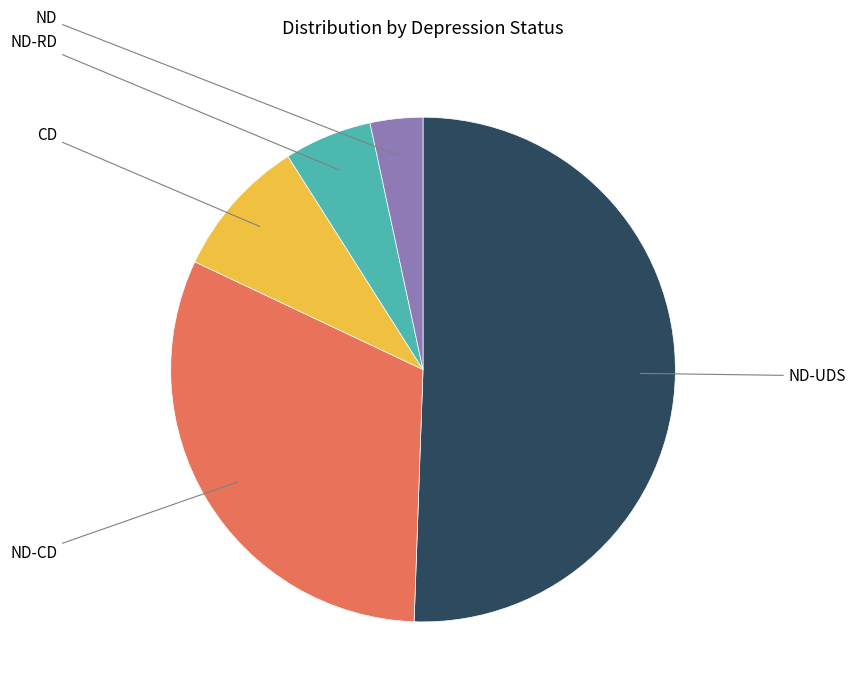

Does any single category account for the majority?

Yes